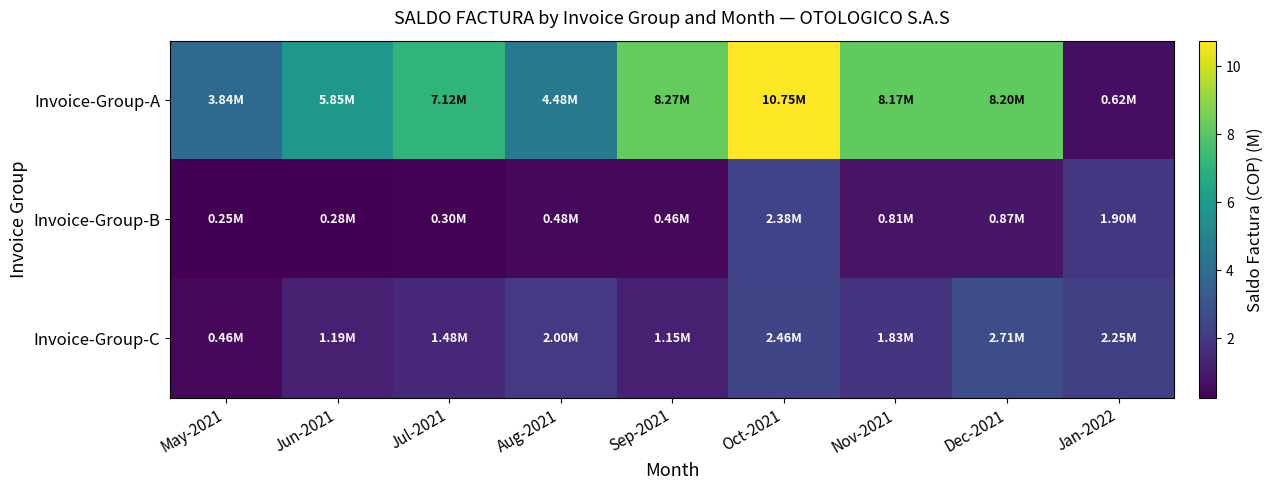

How many data points does each series have?

9